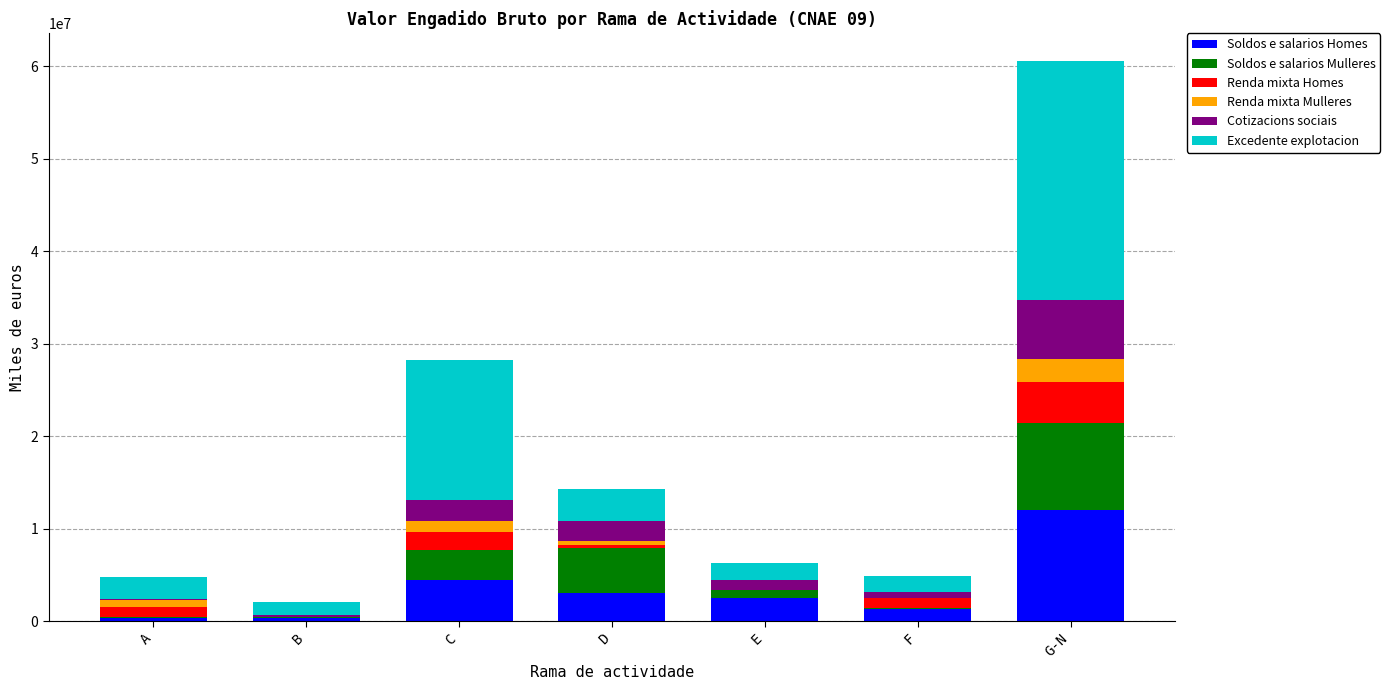

The value of Soldos e salarios Homes at G-N is 7885706. True or false?

False